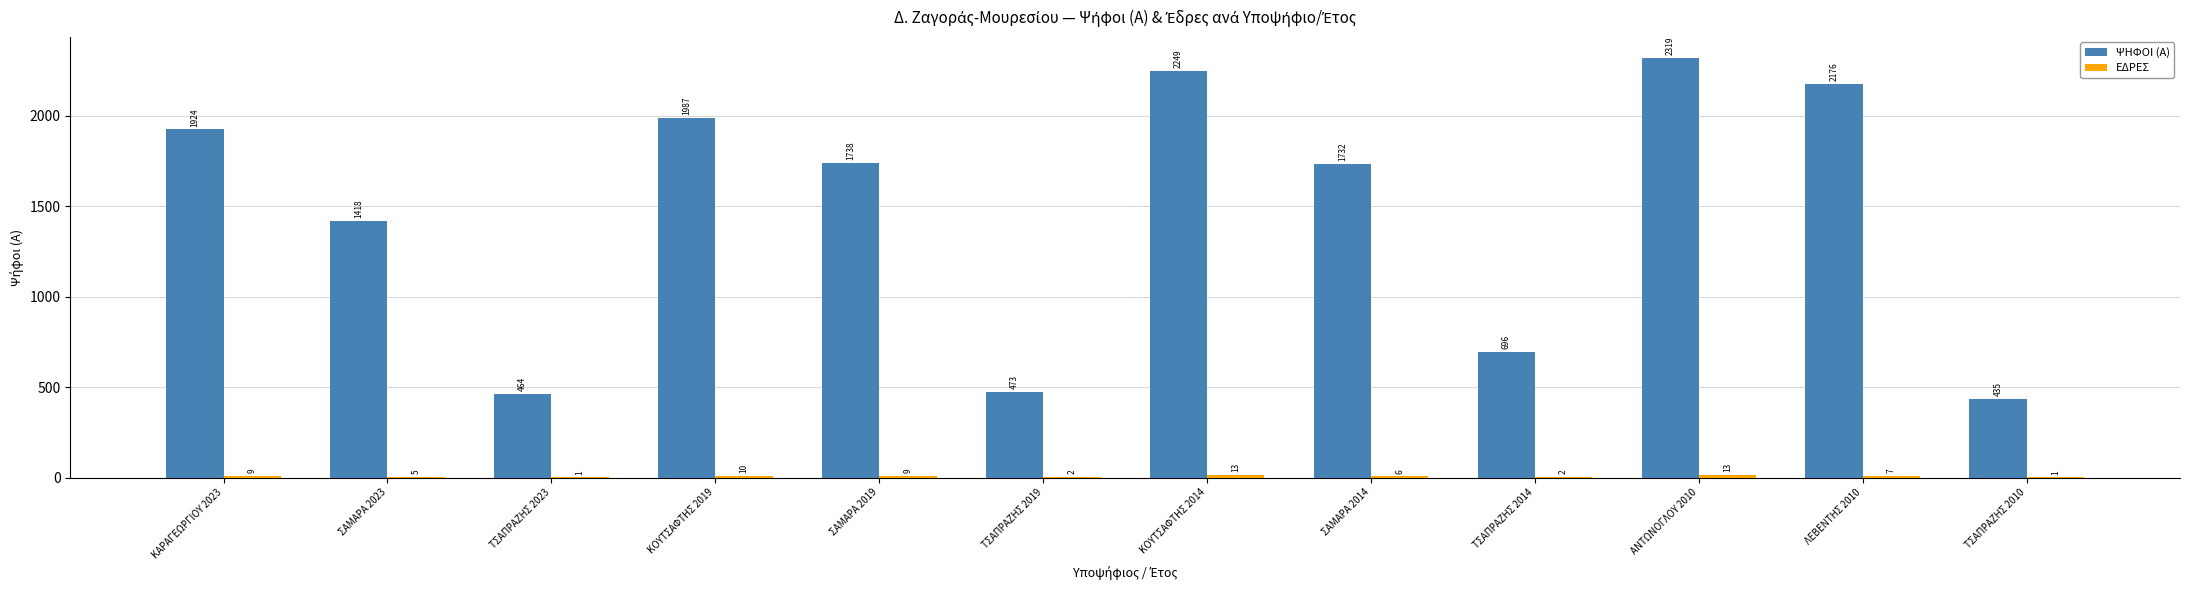

Which category has the highest value across all series?

ΑΝΤΩΝΟΓΛΟΥ 2010